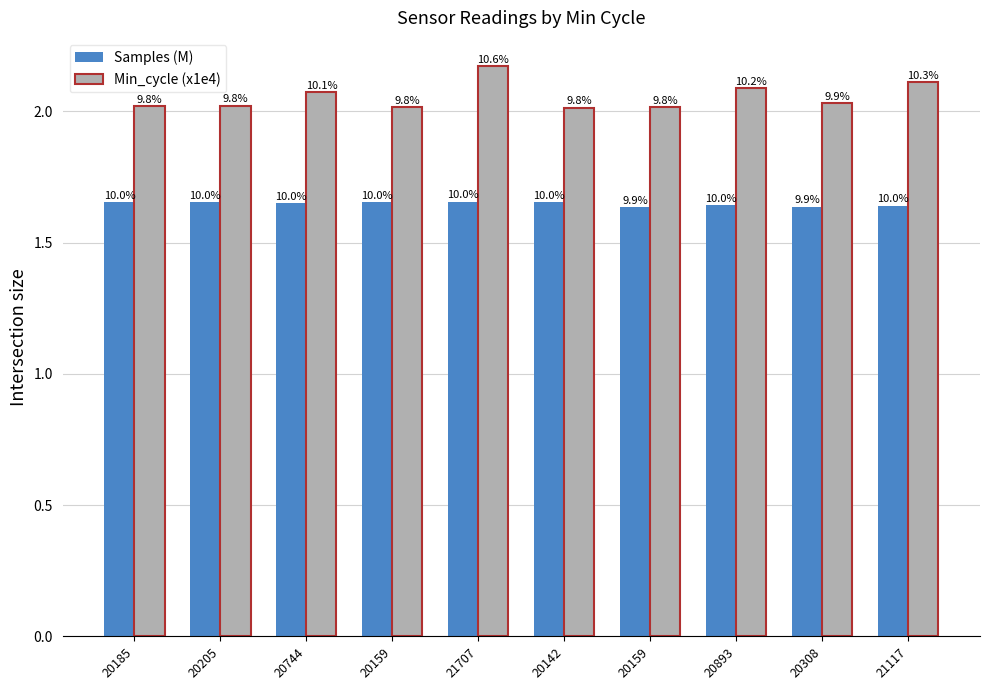

At which category is the sum across all series the highest?

21707